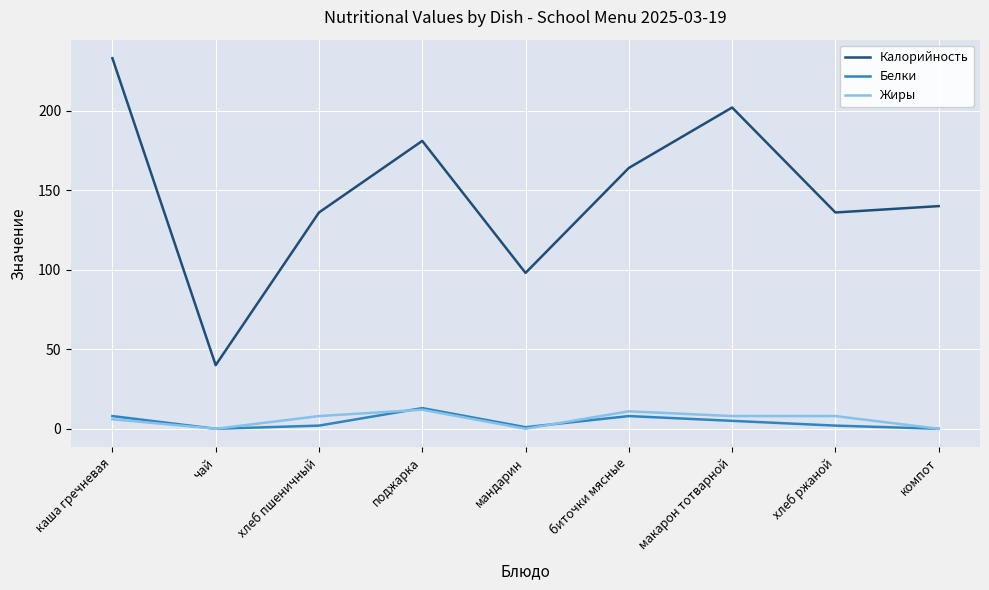

True or false: Жиры and Калорийность intersect in this chart.

False